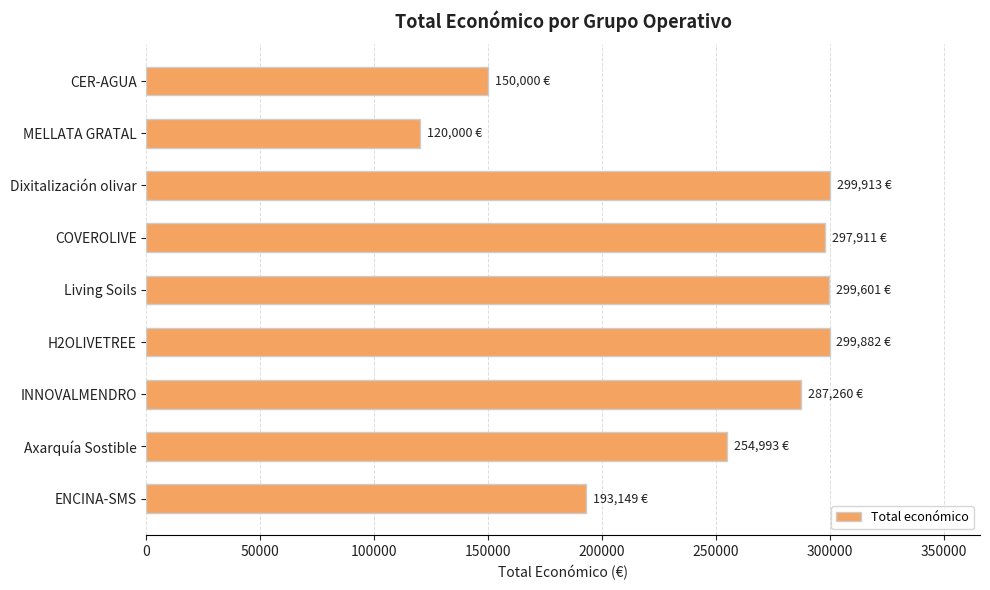

Is it true that the value at COVEROLIVE is 297911?

True